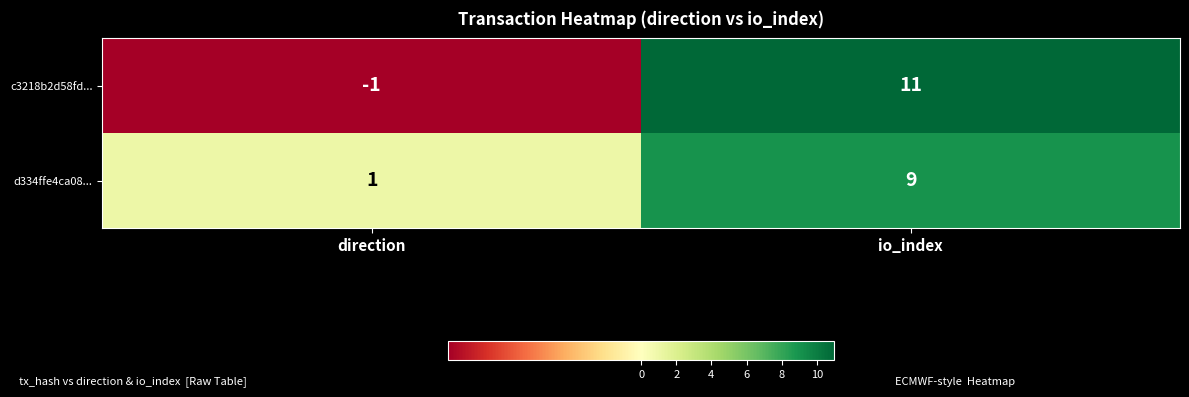

List the labels in order of c3218b2d58fd... value, largest first.

io_index, direction